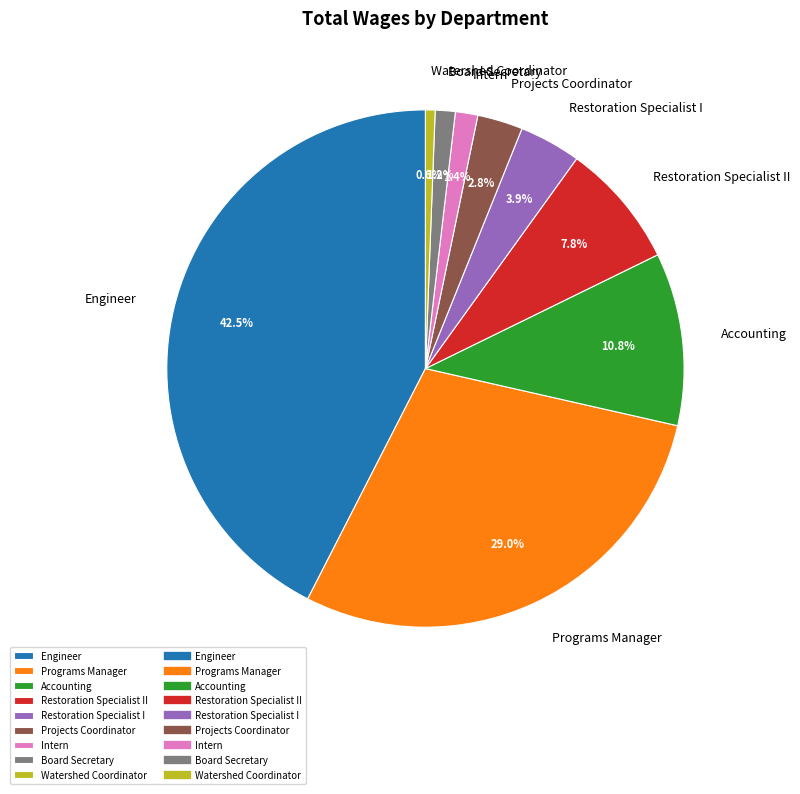

Does any single category account for the majority?

No